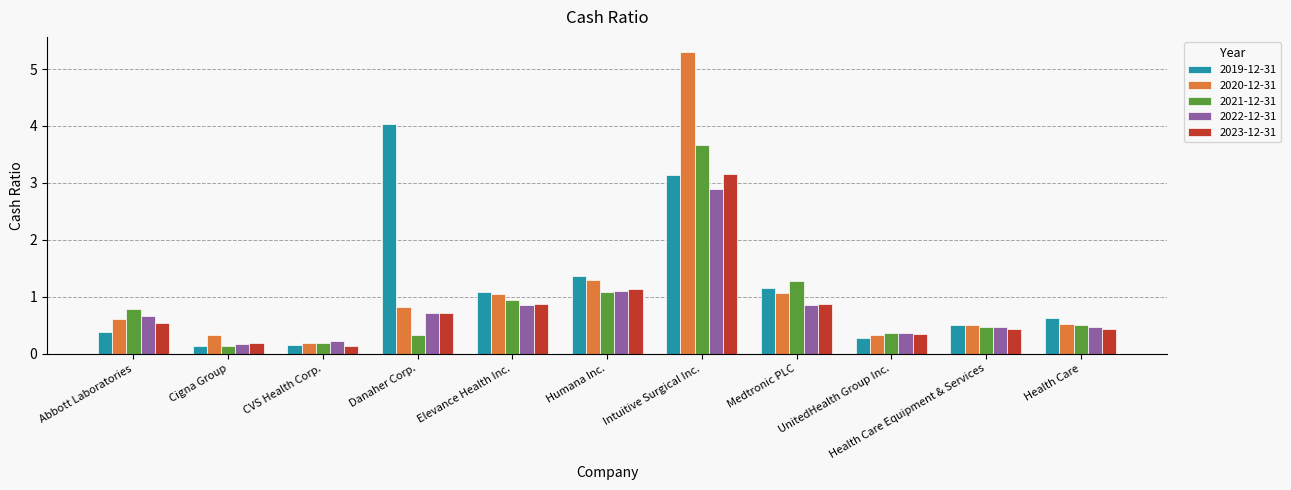

The value of 2022-12-31 at Health Care Equipment & Services is 0.2. True or false?

False